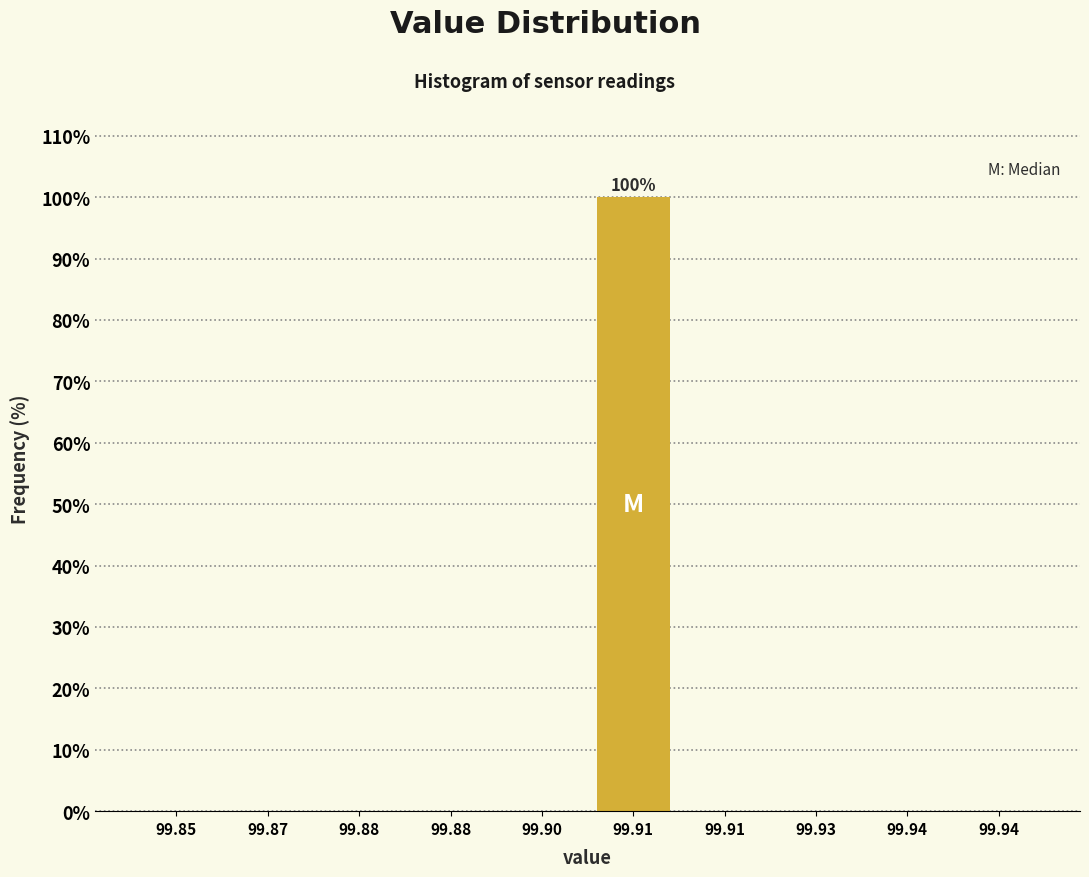

How many data points does each series have?

10